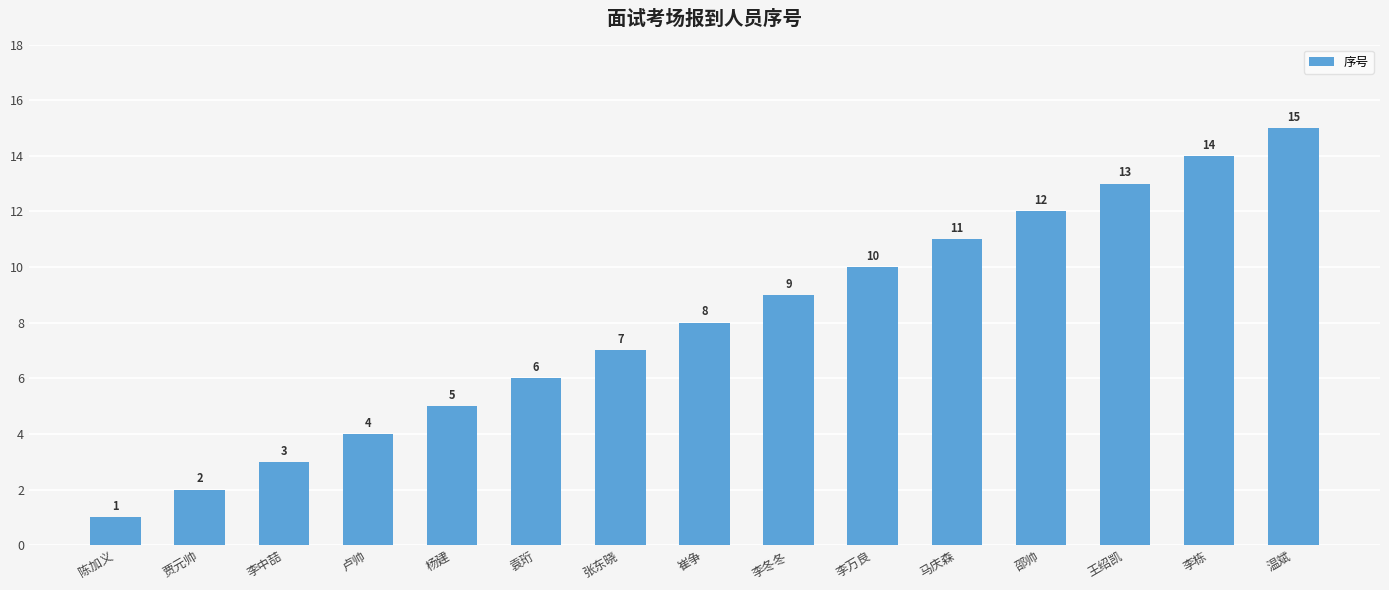

True or false: the data shows 7 at 杨建.

False